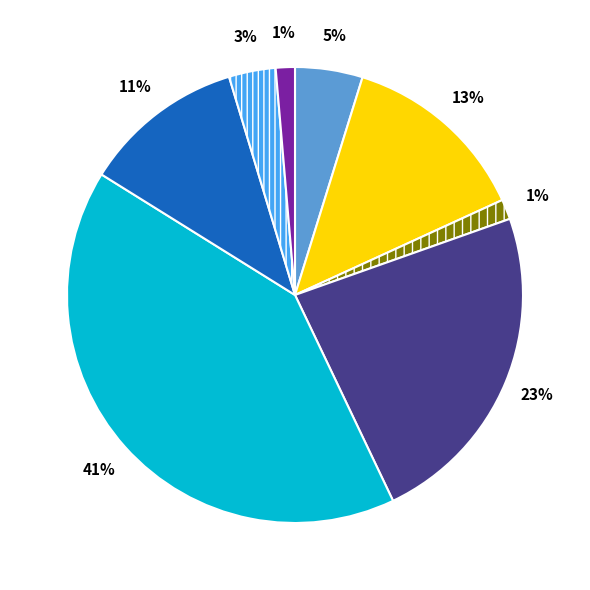

To the nearest percent, what is the average slice percentage?

12%